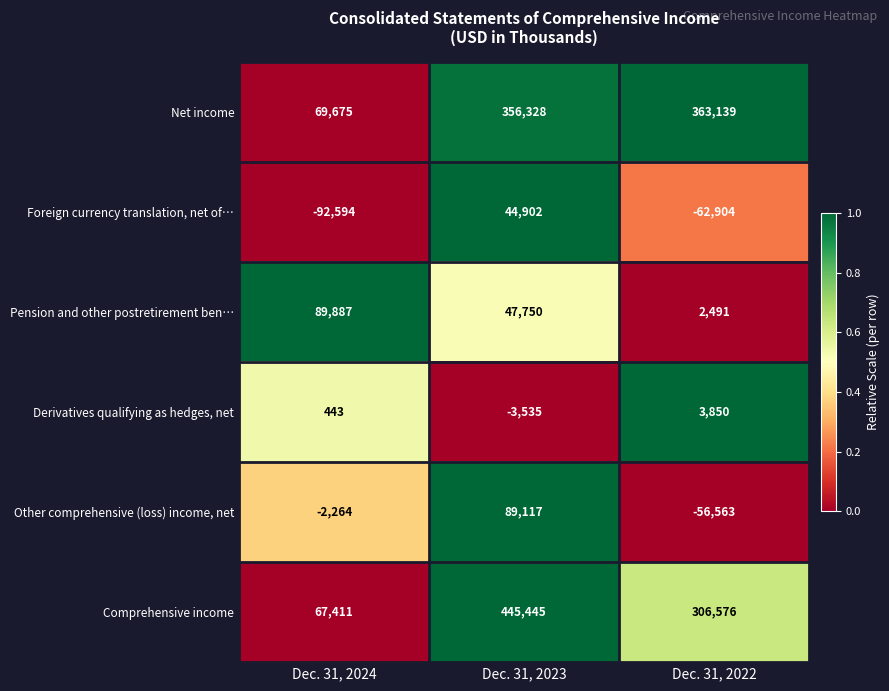

At Dec. 31, 2024, list the series in order from smallest to largest.

Foreign currency translation, net of…, Other comprehensive (loss) income, net, Derivatives qualifying as hedges, net, Comprehensive income, Net income, Pension and other postretirement ben…